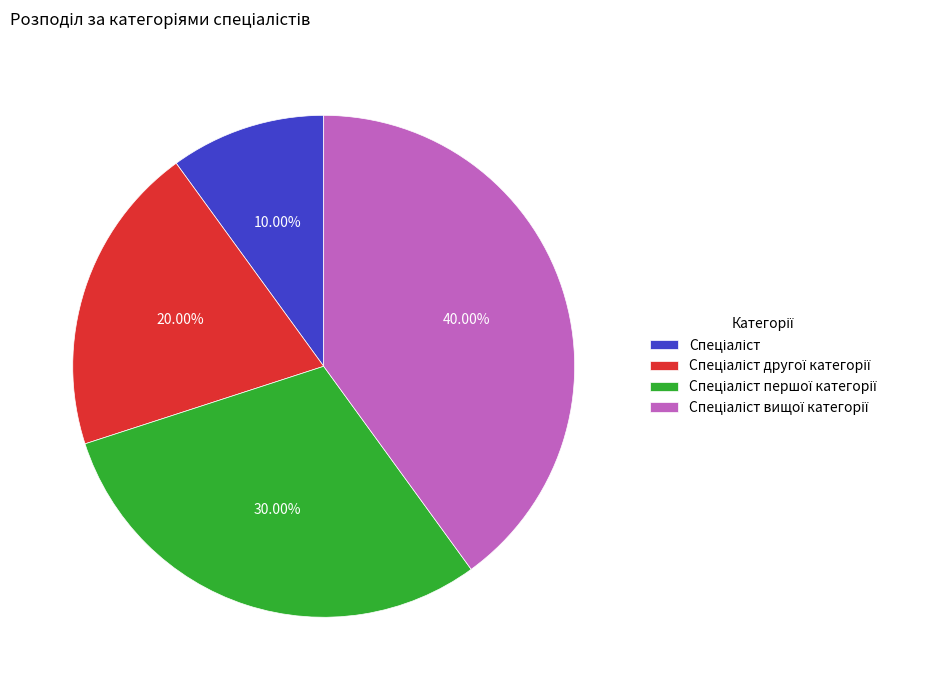

Does any single category account for the majority?

No